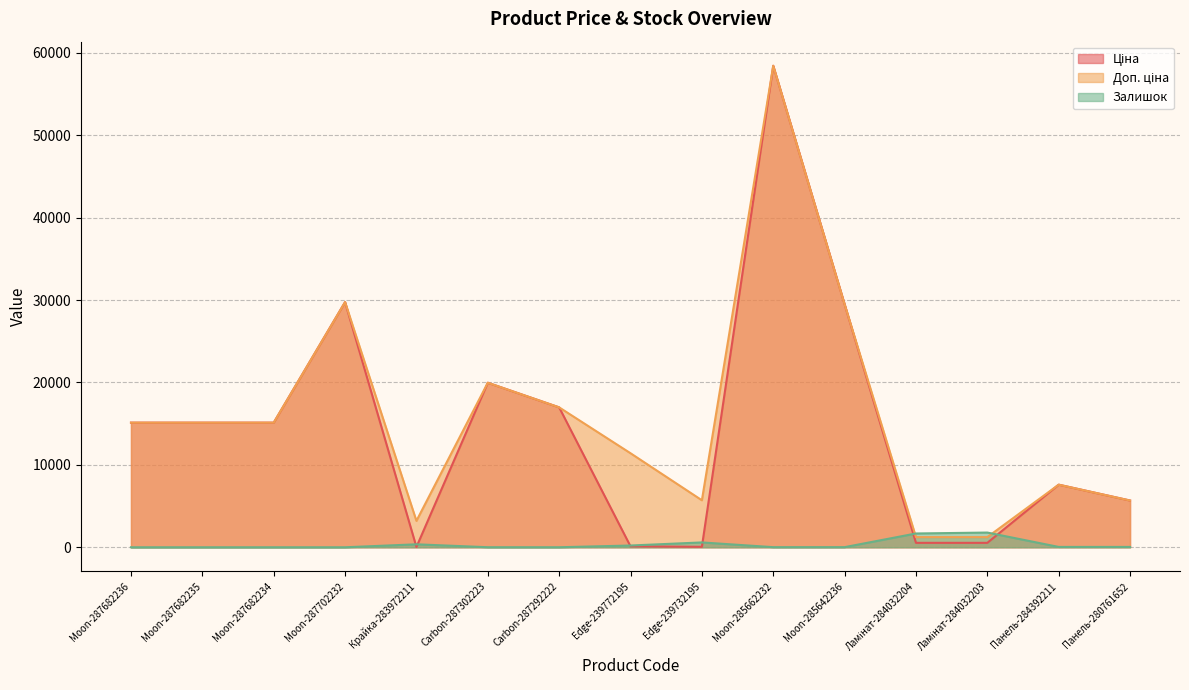

Reading left to right, what are all the values shown in this chart?

Ціна: 15120.0	15120.0	15120.0	29747.2	32.0	19964.2	16976.3	114.1	57.0	58426.5	29491.5	539.0	539.0	7596.5	5673.8
Доп. ціна: 15120.0	15120.0	15120.0	29747.2	3205.0	19964.2	16976.3	11410.0	5705.0	58426.5	29491.5	1235.4	1235.4	7596.5	5673.8
Залишок: 0.0	0.0	0.0	0.0	360.0	7.0	4.0	214.0	588.0	14.0	16.0	1674.0	1786.0	43.0	42.0